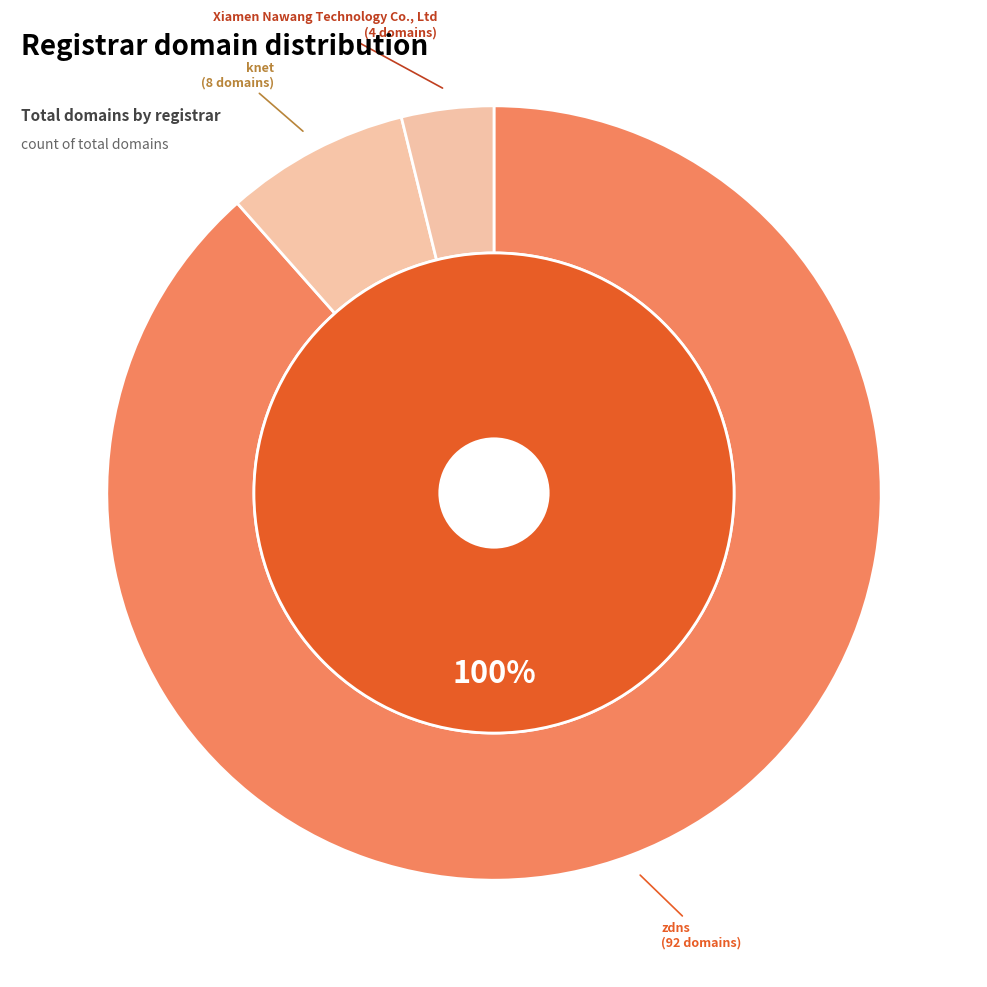

Rank the categories by value from highest to lowest.

zdns, knet, Xiamen Nawang Technology Co., Ltd